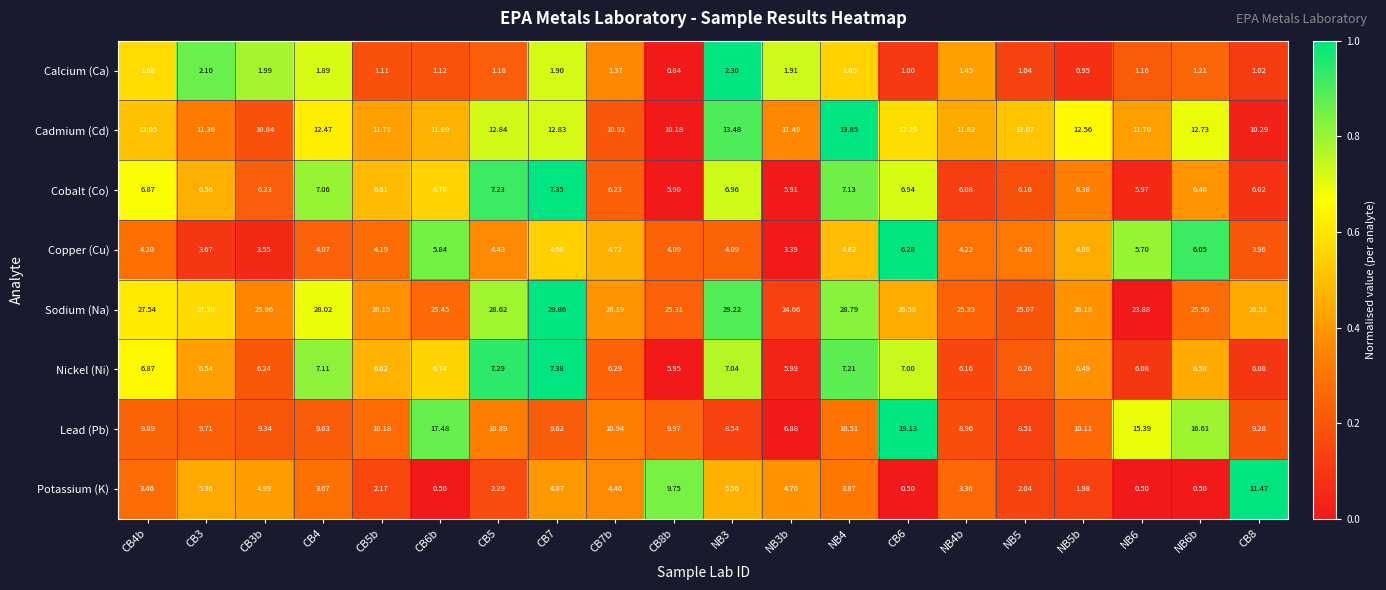

What is the total value across all series at CB5?

74.8